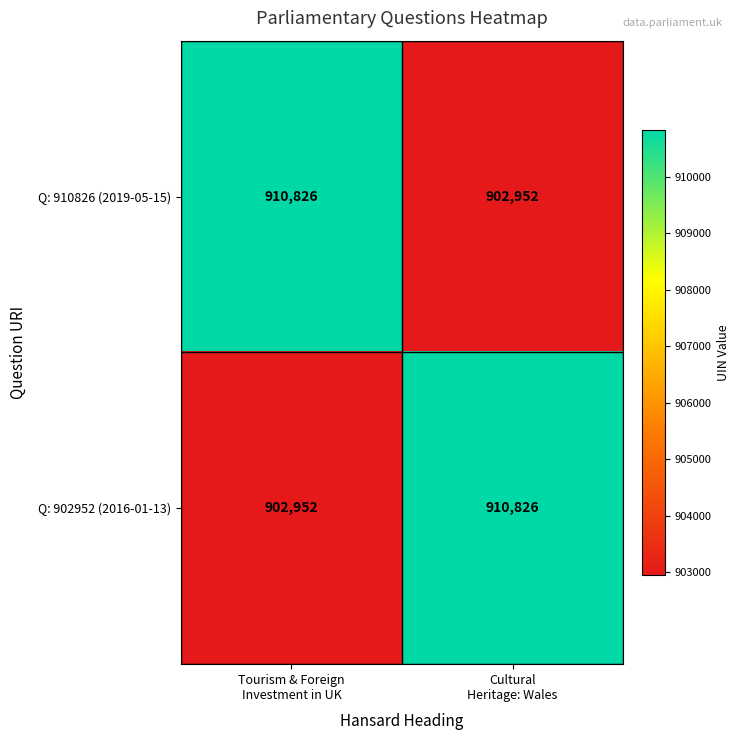

What is the difference between the maximum and minimum values in the Q: 902952 (2016-01-13) series?

7874